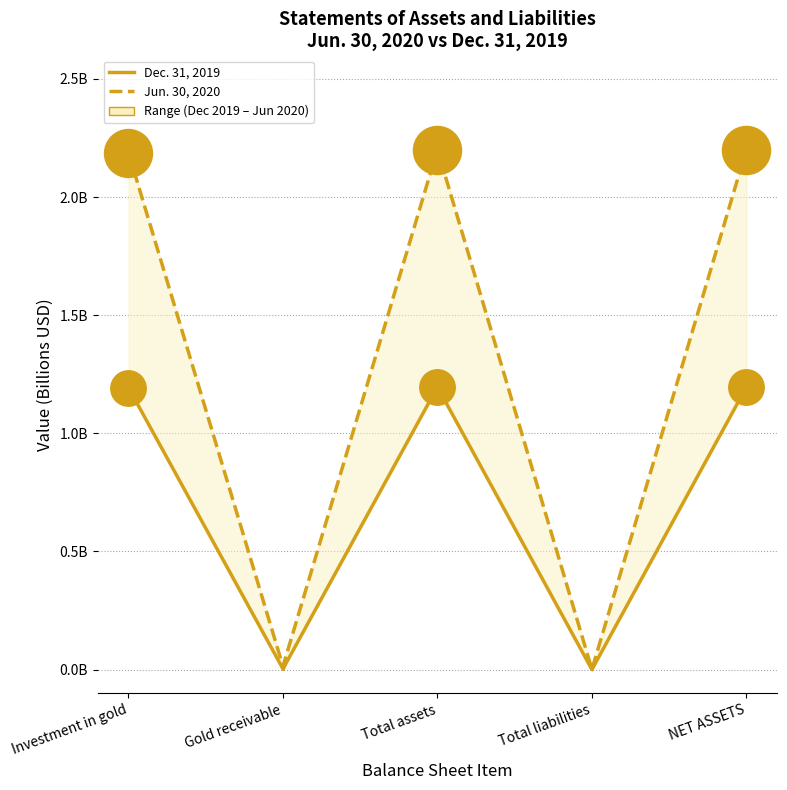

What is the total value across all series at NET ASSETS?

3.4